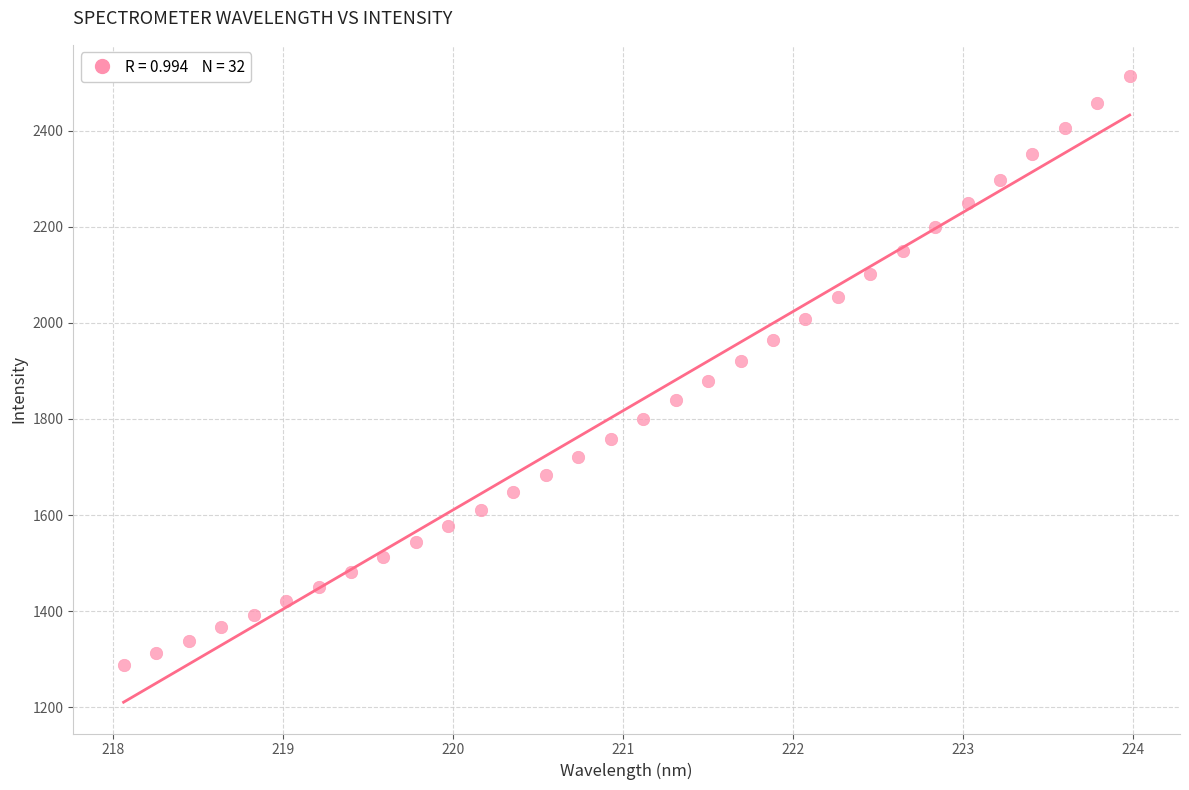

What is the range of X values (max minus min)?

5.9